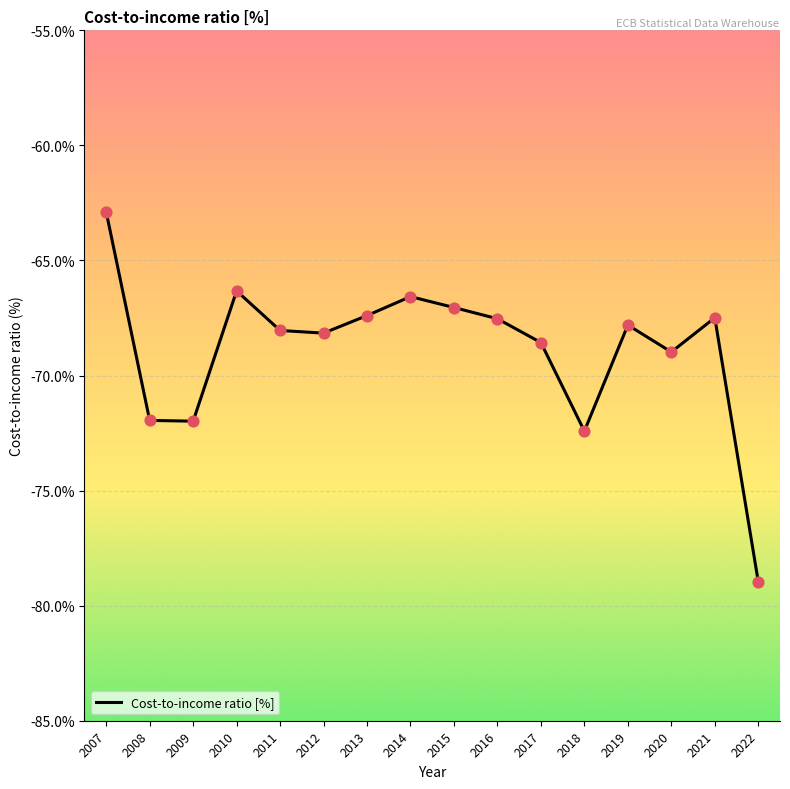

What is the change in value from 2019 to 2022?

-11.2